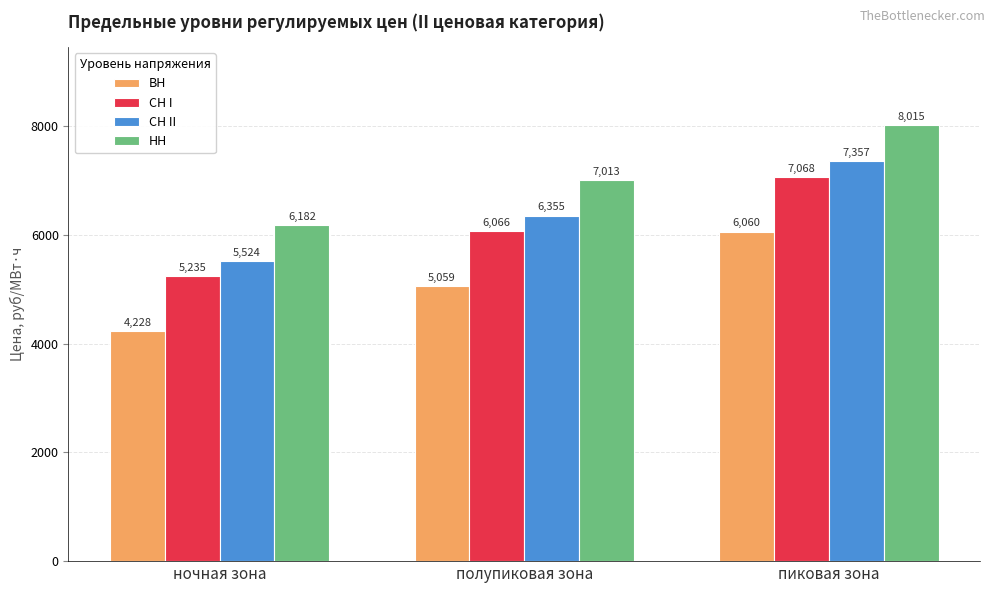

The СН I series shows 7356.8 at ночная зона. True or false?

False